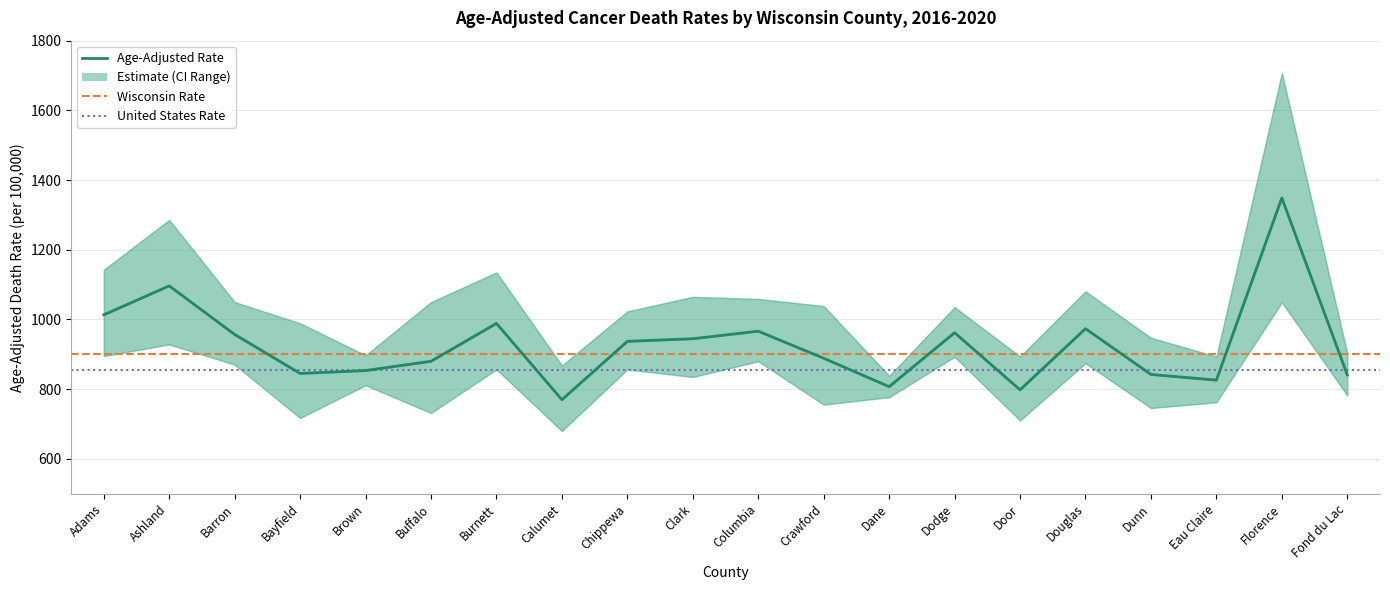

In Upper CI, how many points are lower than both neighbors (excluding endpoints)?

5